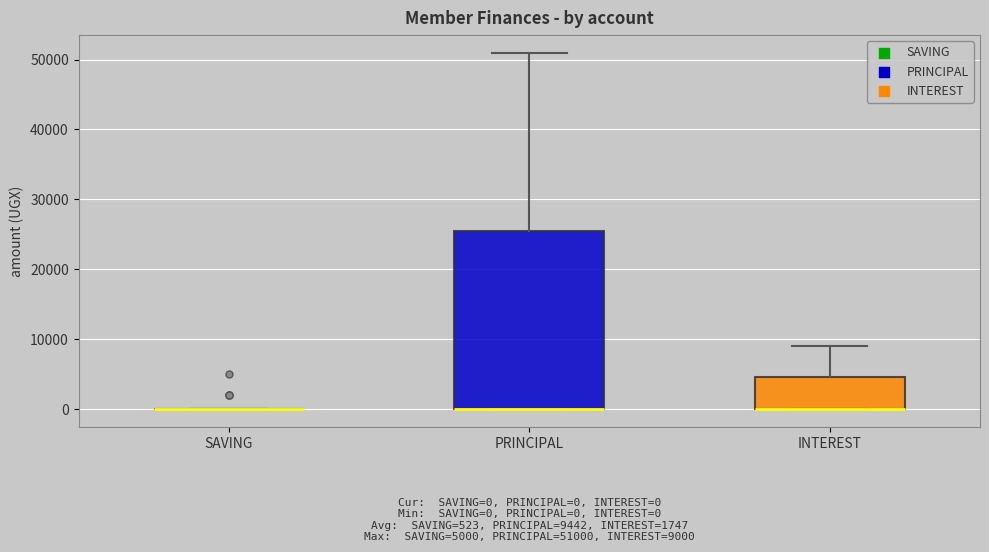

Comparing the boxes themselves (not the whiskers), which one is the tallest?

PRINCIPAL